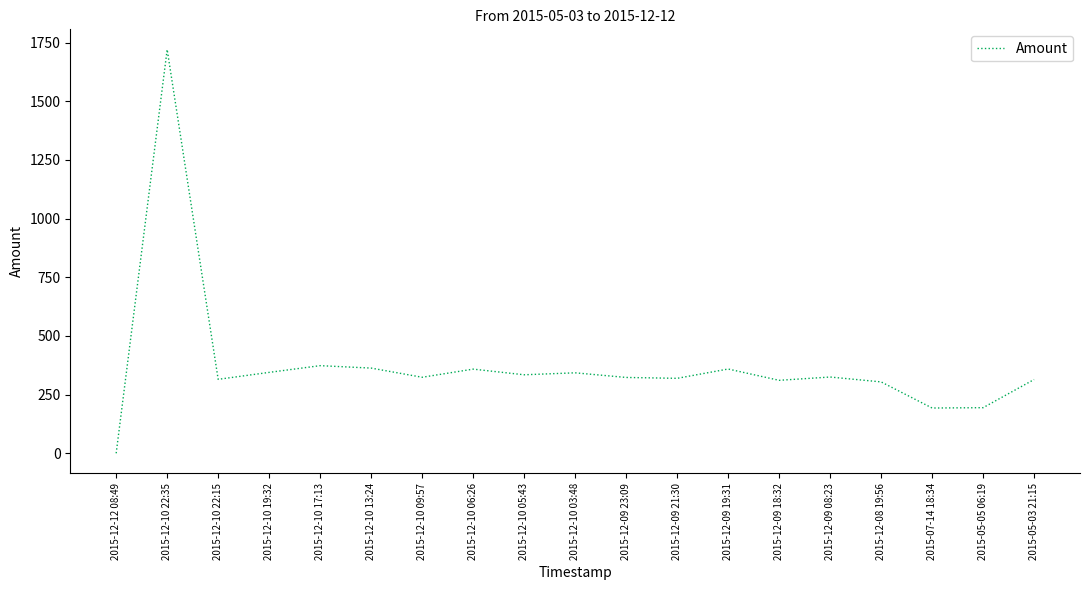

What is the change in value from 2015-12-08 19:56 to 2015-07-14 18:34?

-111.3